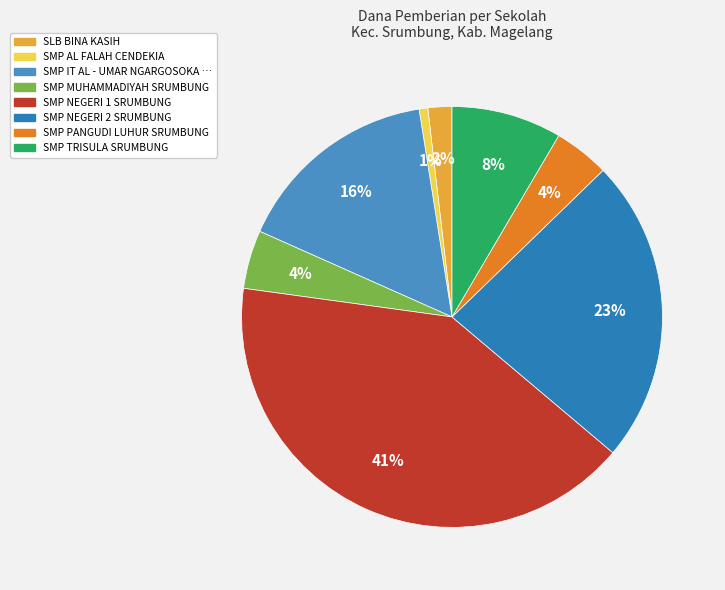

How many segments does this pie chart have?

8